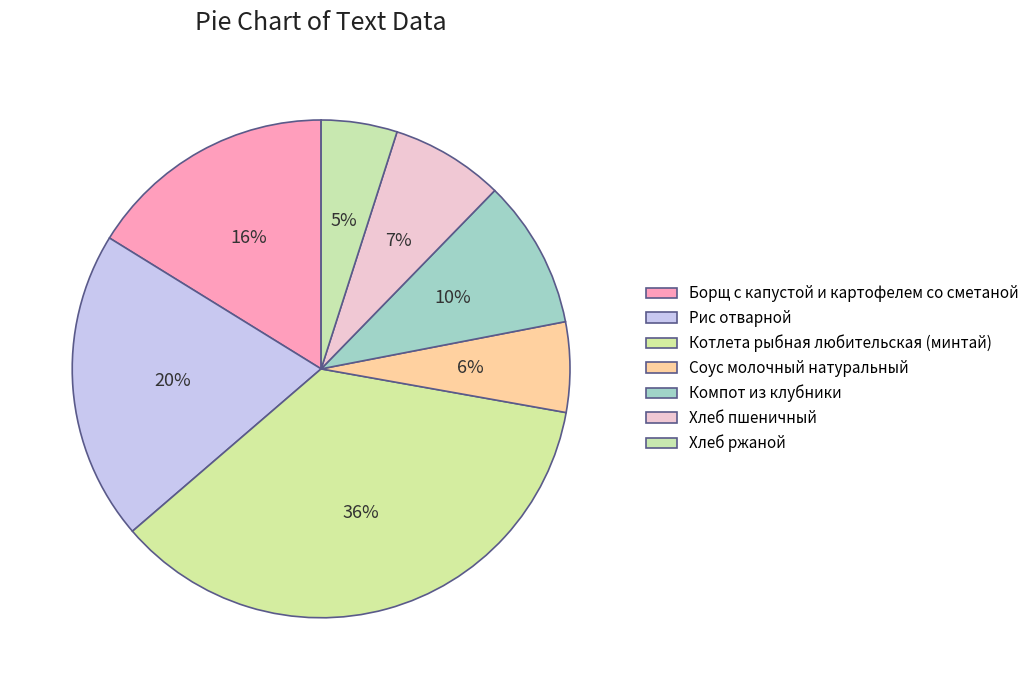

Does any single category account for the majority?

No